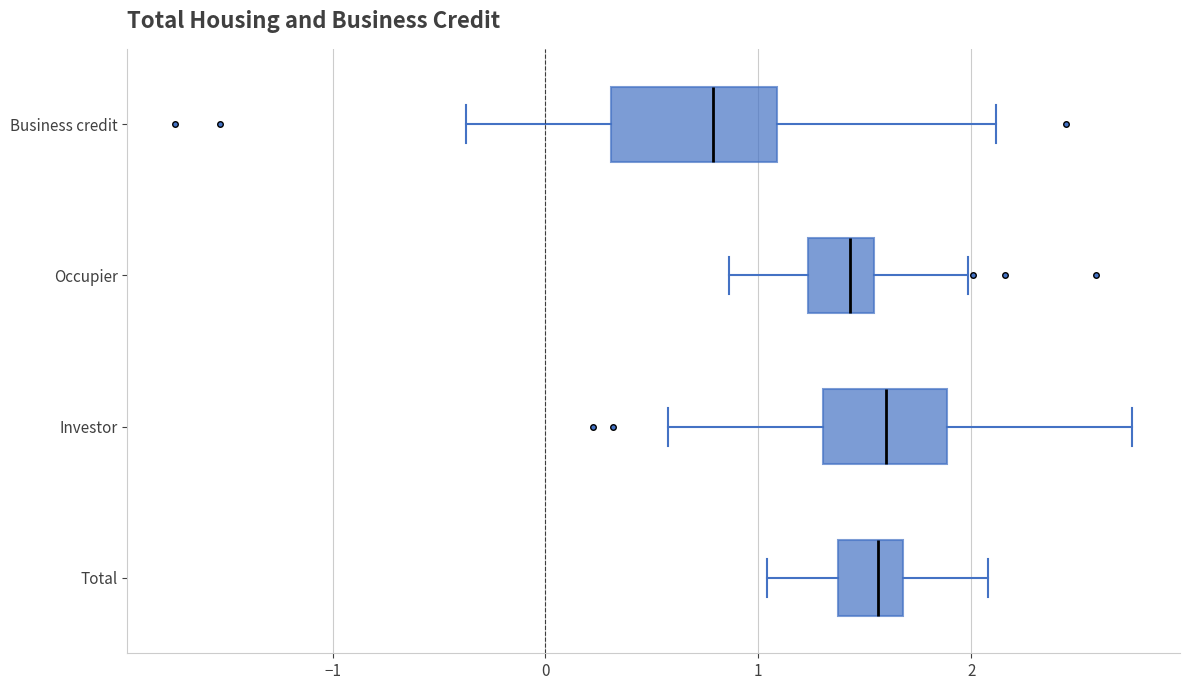

Which box's median line is the furthest to the left?

Business credit